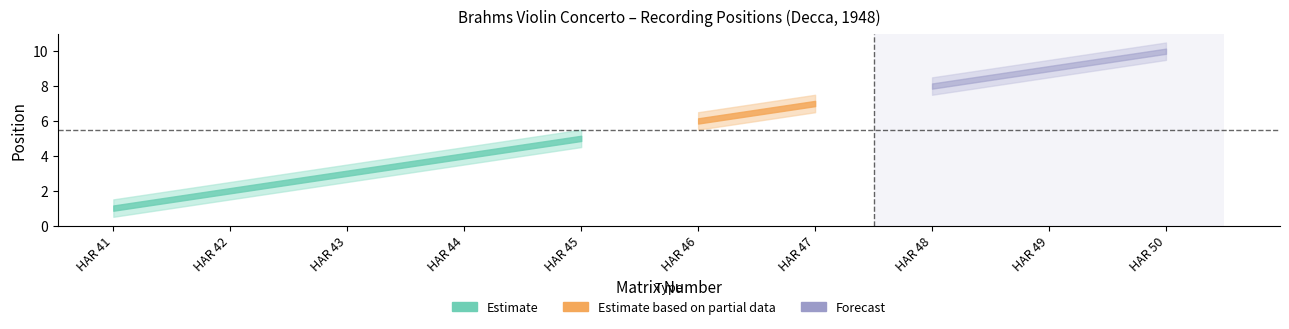

True or false: position_upper has more than 2 interior local peaks.

False